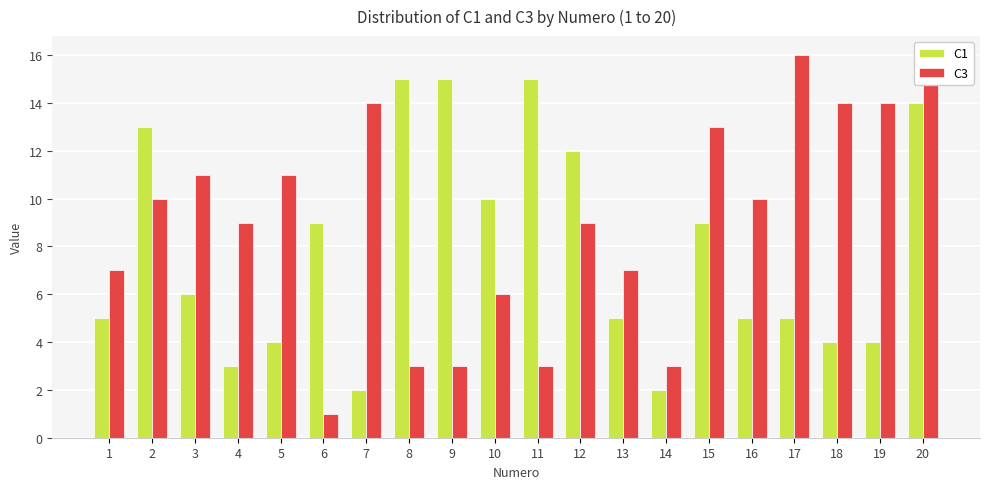

What is the value of the C1 bar at the 6th from the left?

9